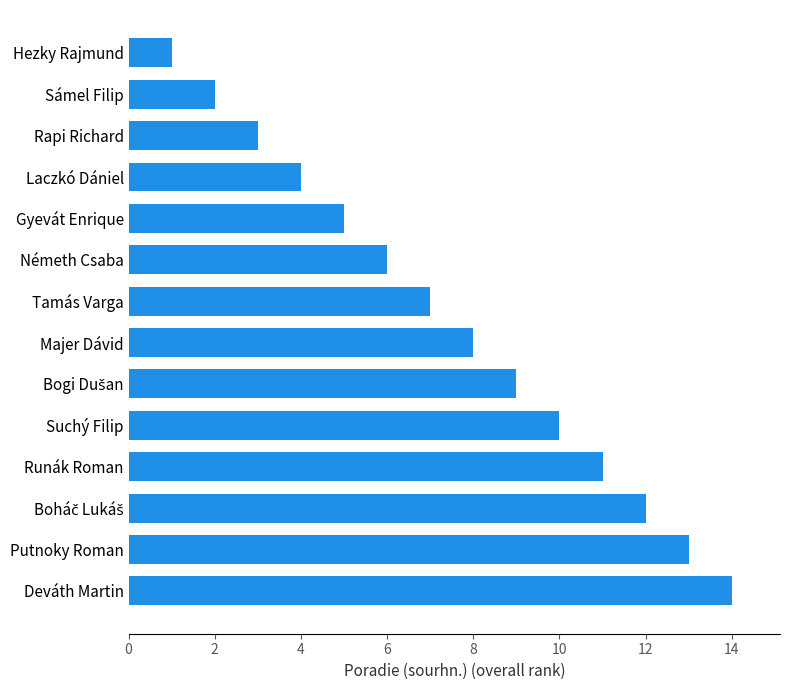

Between Suchý Filip and Tamás Varga, which is larger?

Suchý Filip